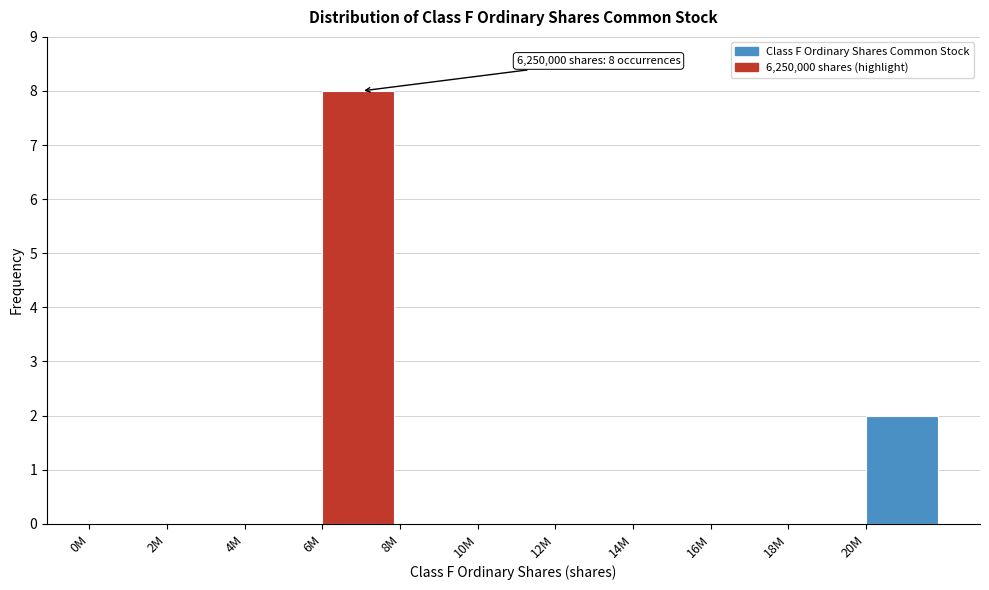

Reading left to right, transcribe all the data shown in this chart.

0M=0	2M=0	4M=0	6M=8	8M=0	10M=0	12M=0	14M=0	16M=0	18M=0	20M=2